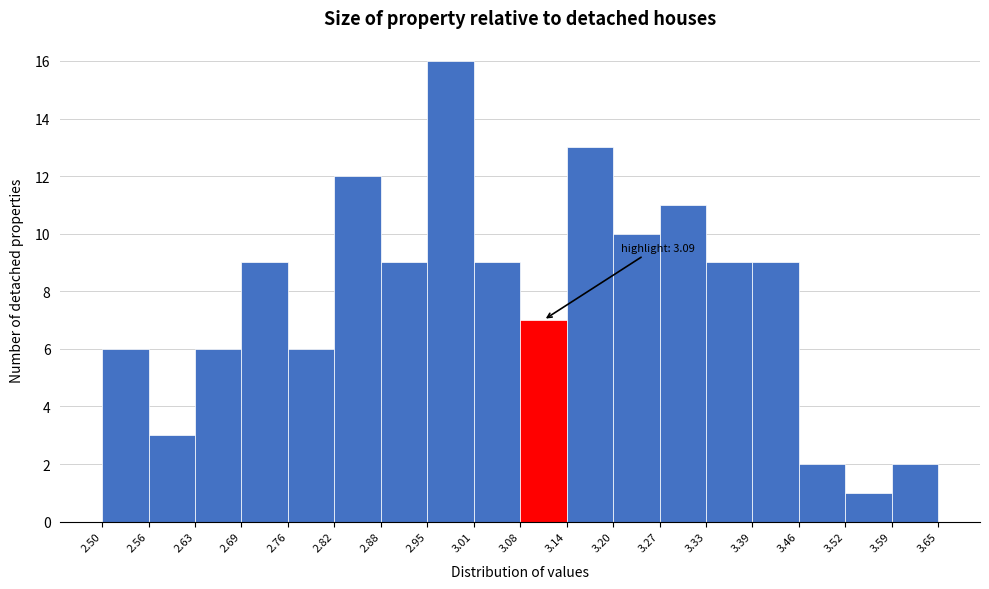

Which range on the x-axis has the tallest bar?

2.95 to 3.01